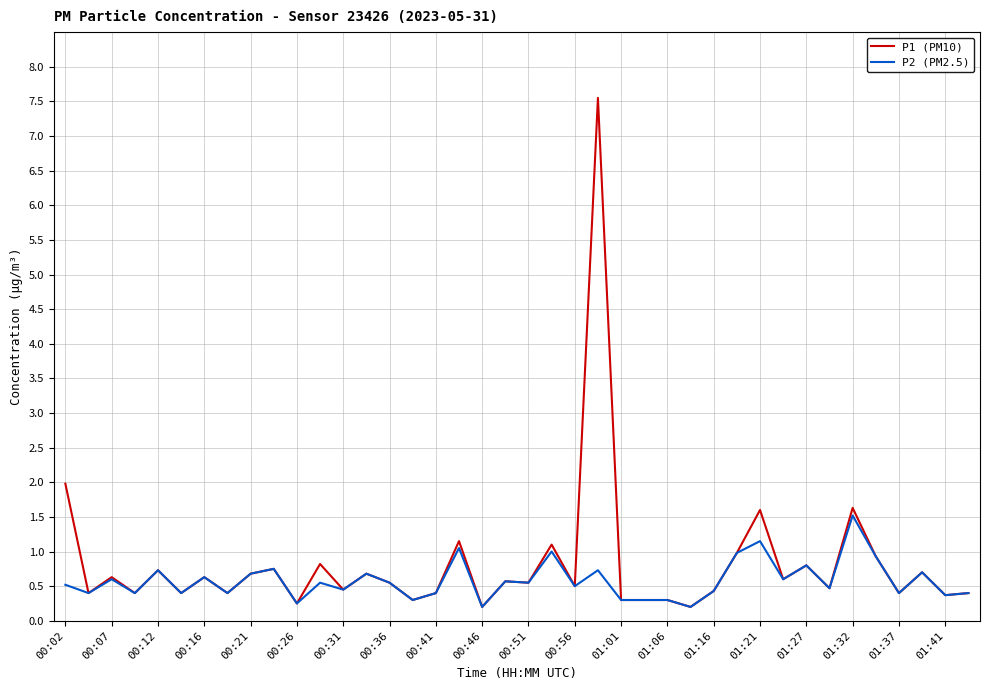

Which series has the largest range (max minus min)?

P1 (PM10)